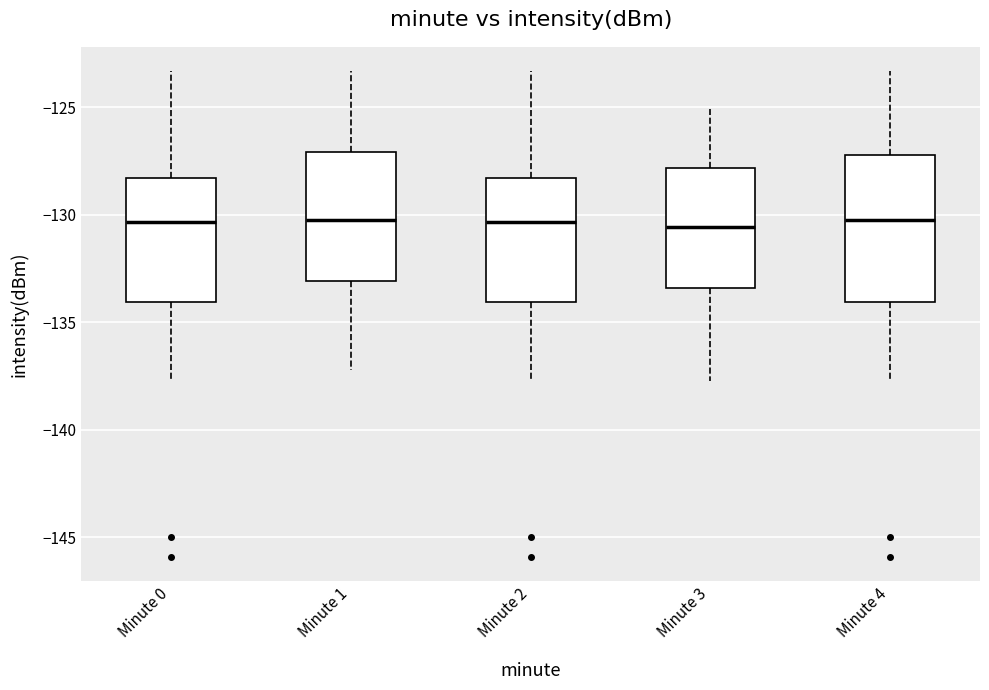

Comparing the boxes themselves (not the whiskers), which one is the tallest?

Minute 4